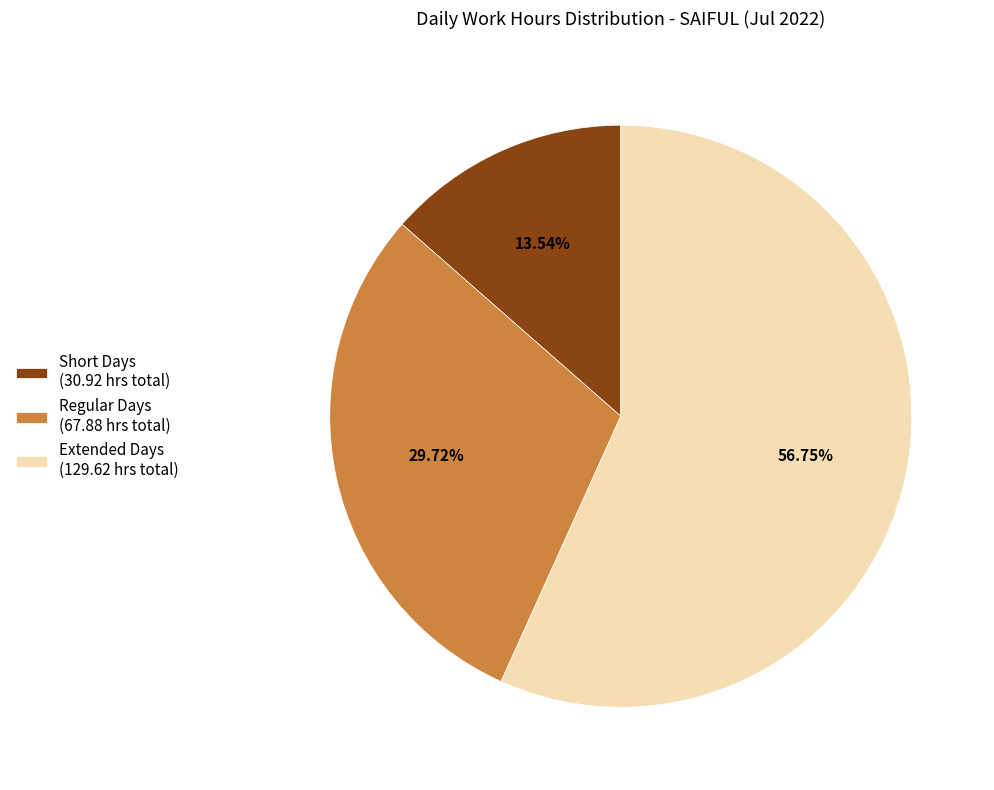

Is the sum of Extended Days (129.62 hrs total) and Short Days (30.92 hrs total) greater than half?

Yes